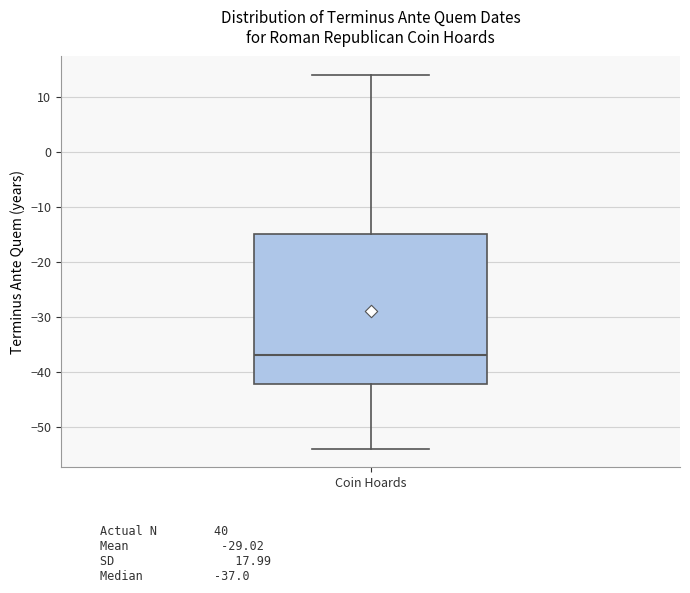

Where is the upper edge of the box for Coin Hoards on the y-axis? The values are not printed on the chart, so give them approximately, as read against the axis.

-15